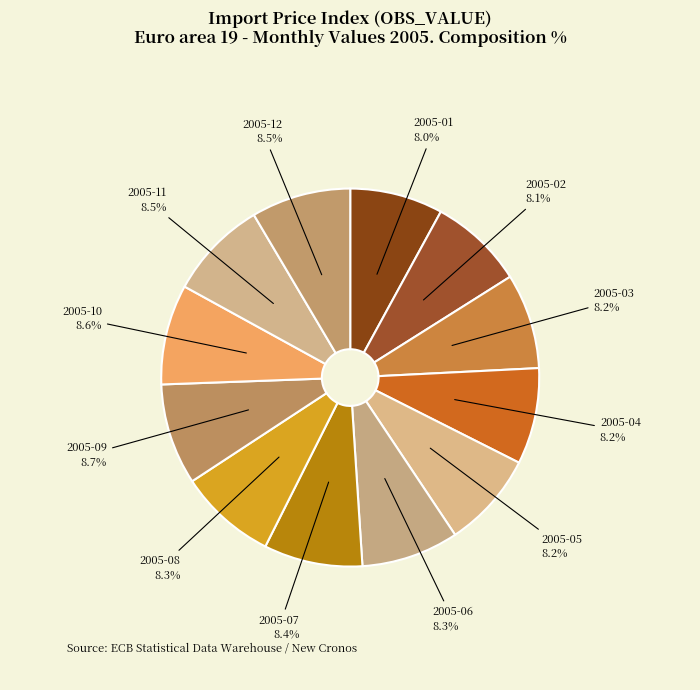

True or false: 2005-08 accounts for 8% of the total.

True